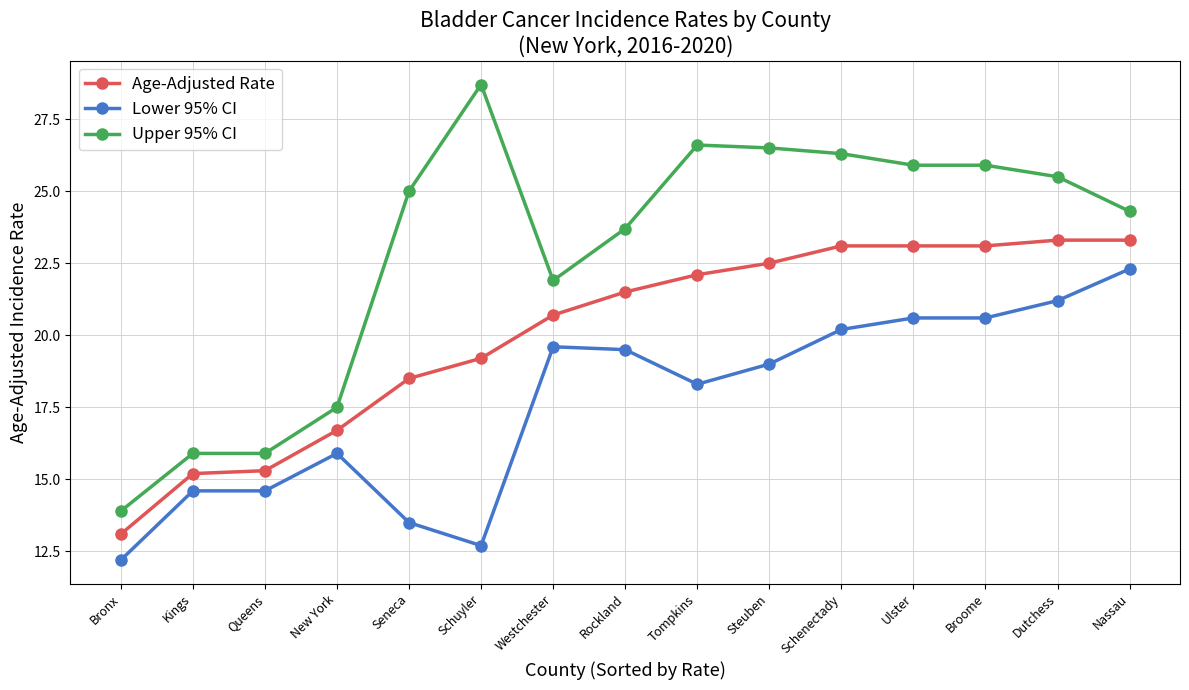

The value of Lower 95% CI at New York is 9.7. True or false?

False